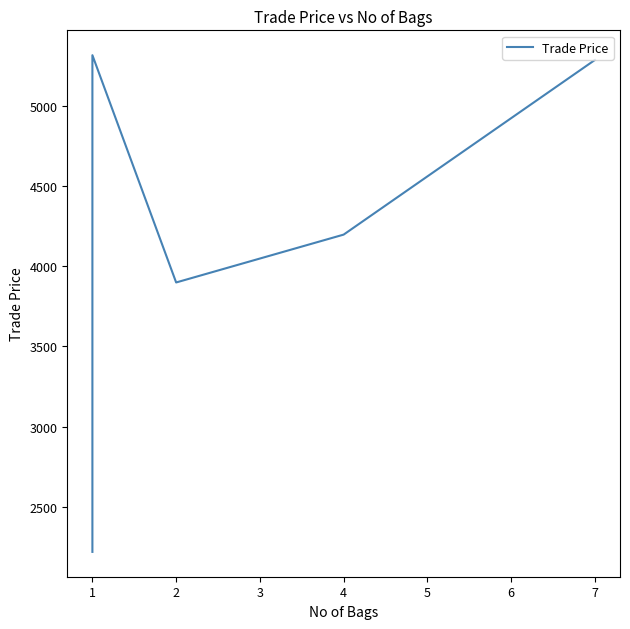

Is it true that the value at 1 is 3731.6?

False